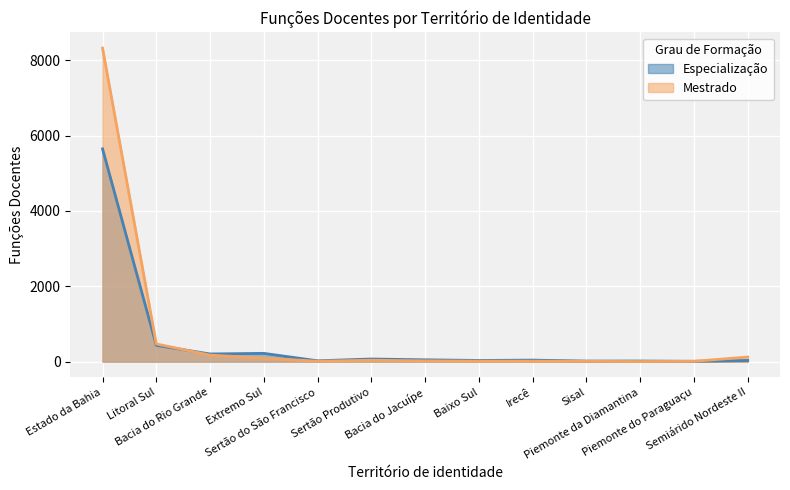

Which series changed the most between Litoral Sul and Sisal?

Mestrado